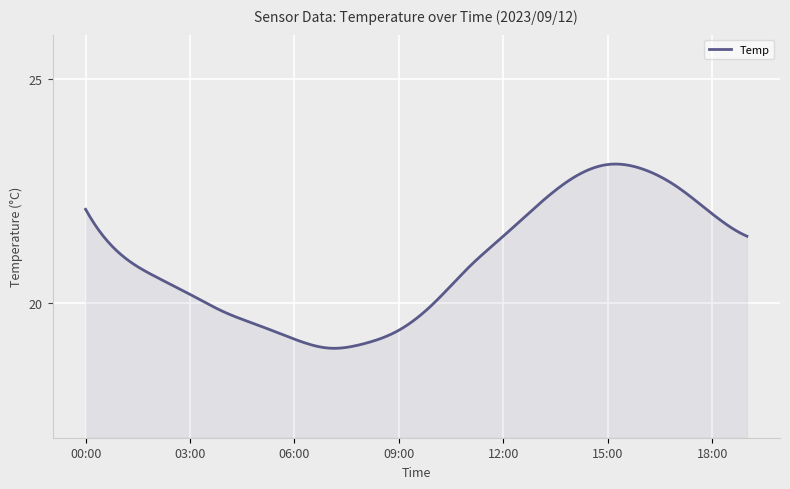

What is the difference between the maximum and minimum values?

4.1